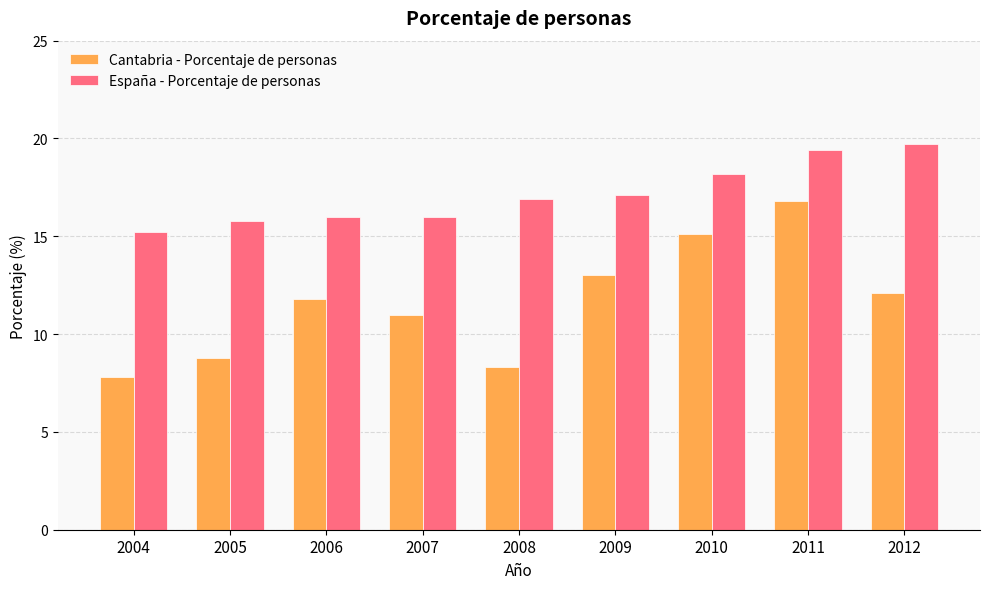

Where does the Cantabria - Porcentaje de personas series first go above 11?

2006